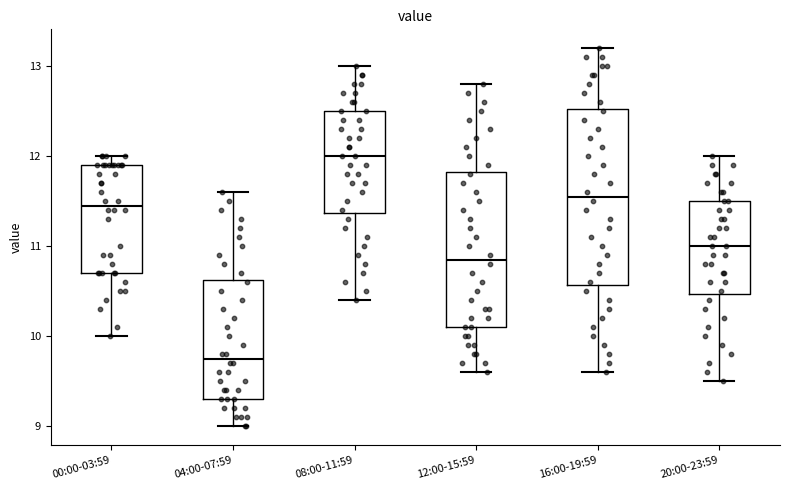

Which box's median line is the lowest?

04:00-07:59